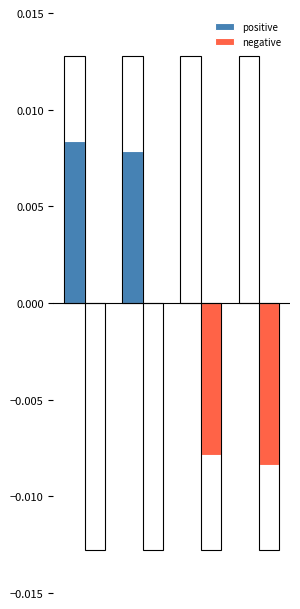

Does the chart contain stacked bars?

No